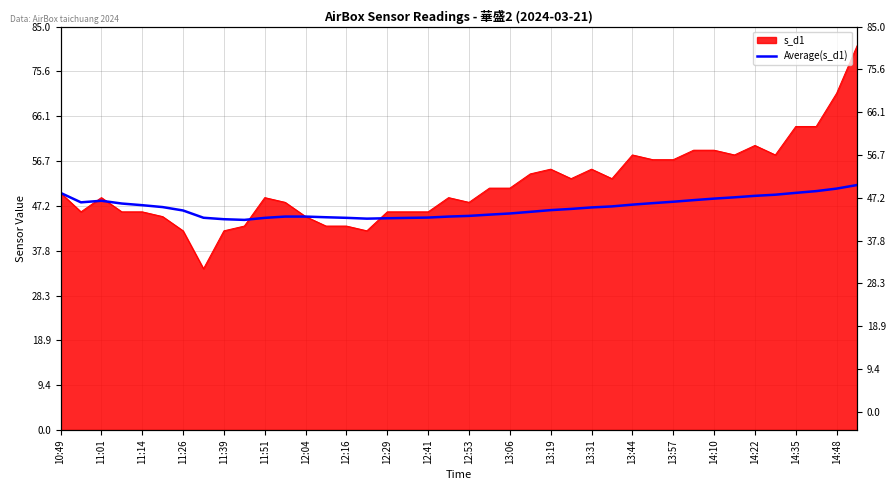

True or false: there are more than 1 points higher than both neighbors.

False